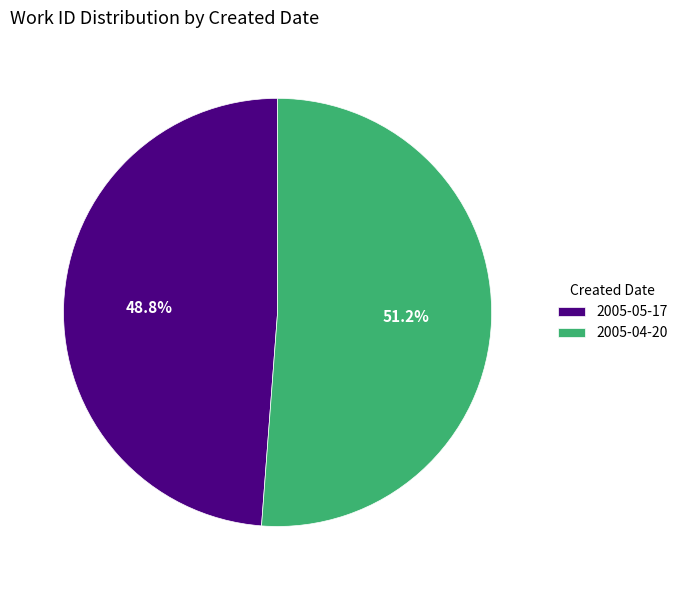

To the nearest percent, what is the difference between the largest and smallest slice percentages?

2%